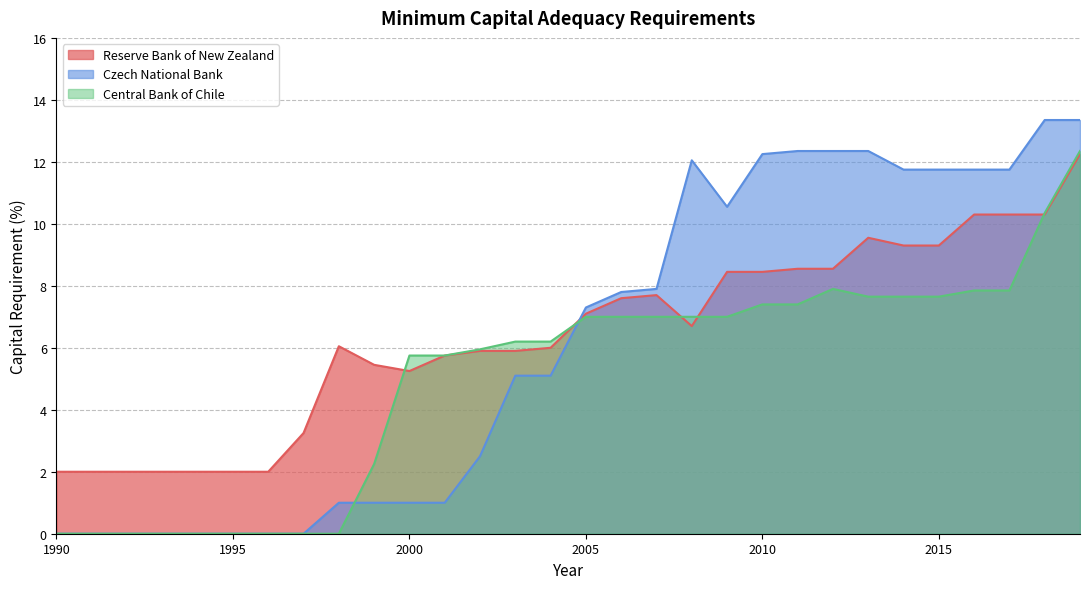

At which label is Reserve Bank of New Zealand closest to 7?

2005